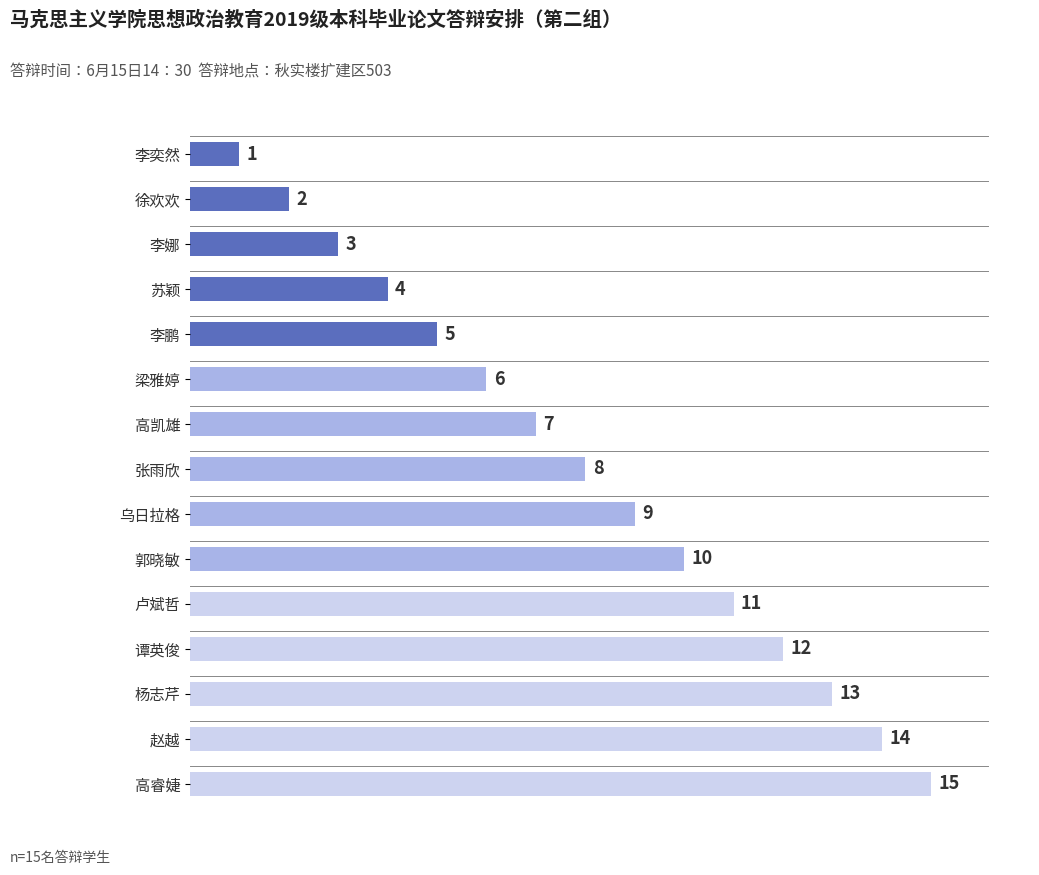

Read the value at 李娜, to the nearest 5.

5